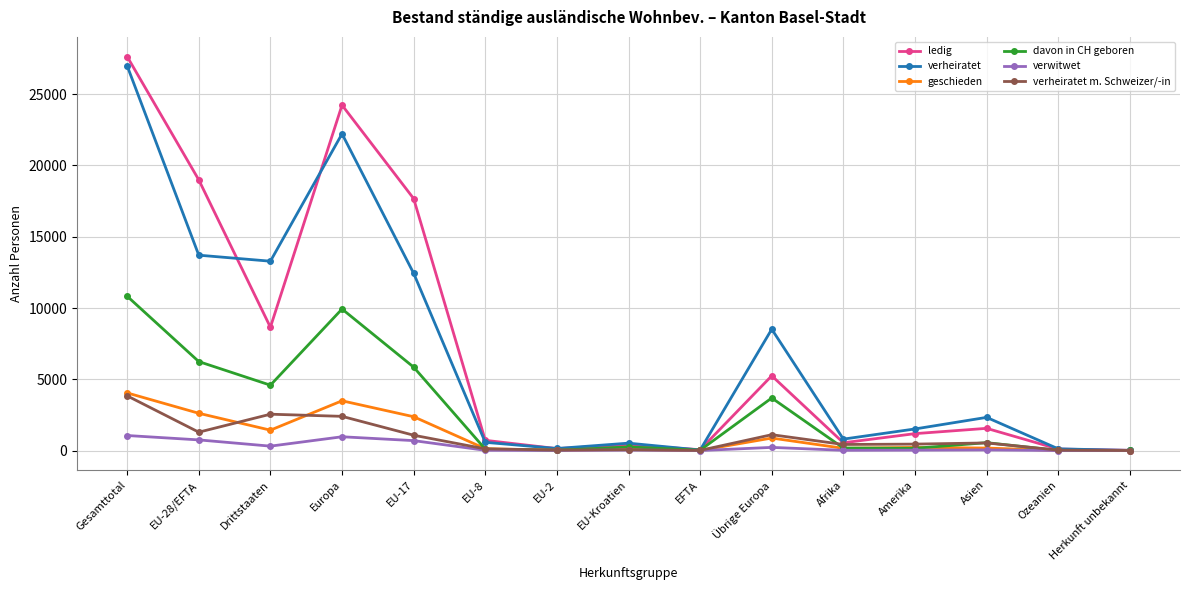

Is it true that geschieden equals 4043 at Gesamttotal?

True